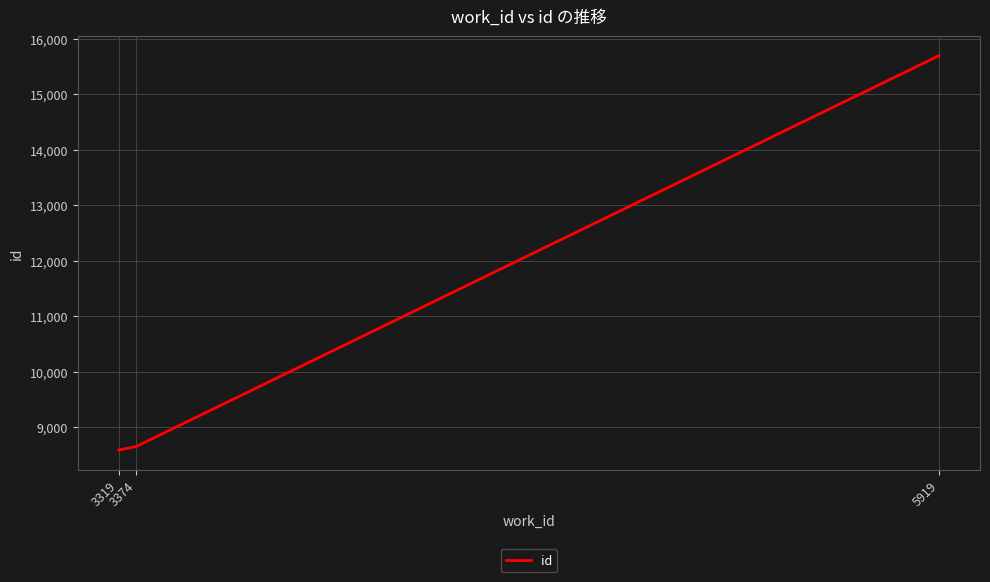

What is the sum of all values?

32930